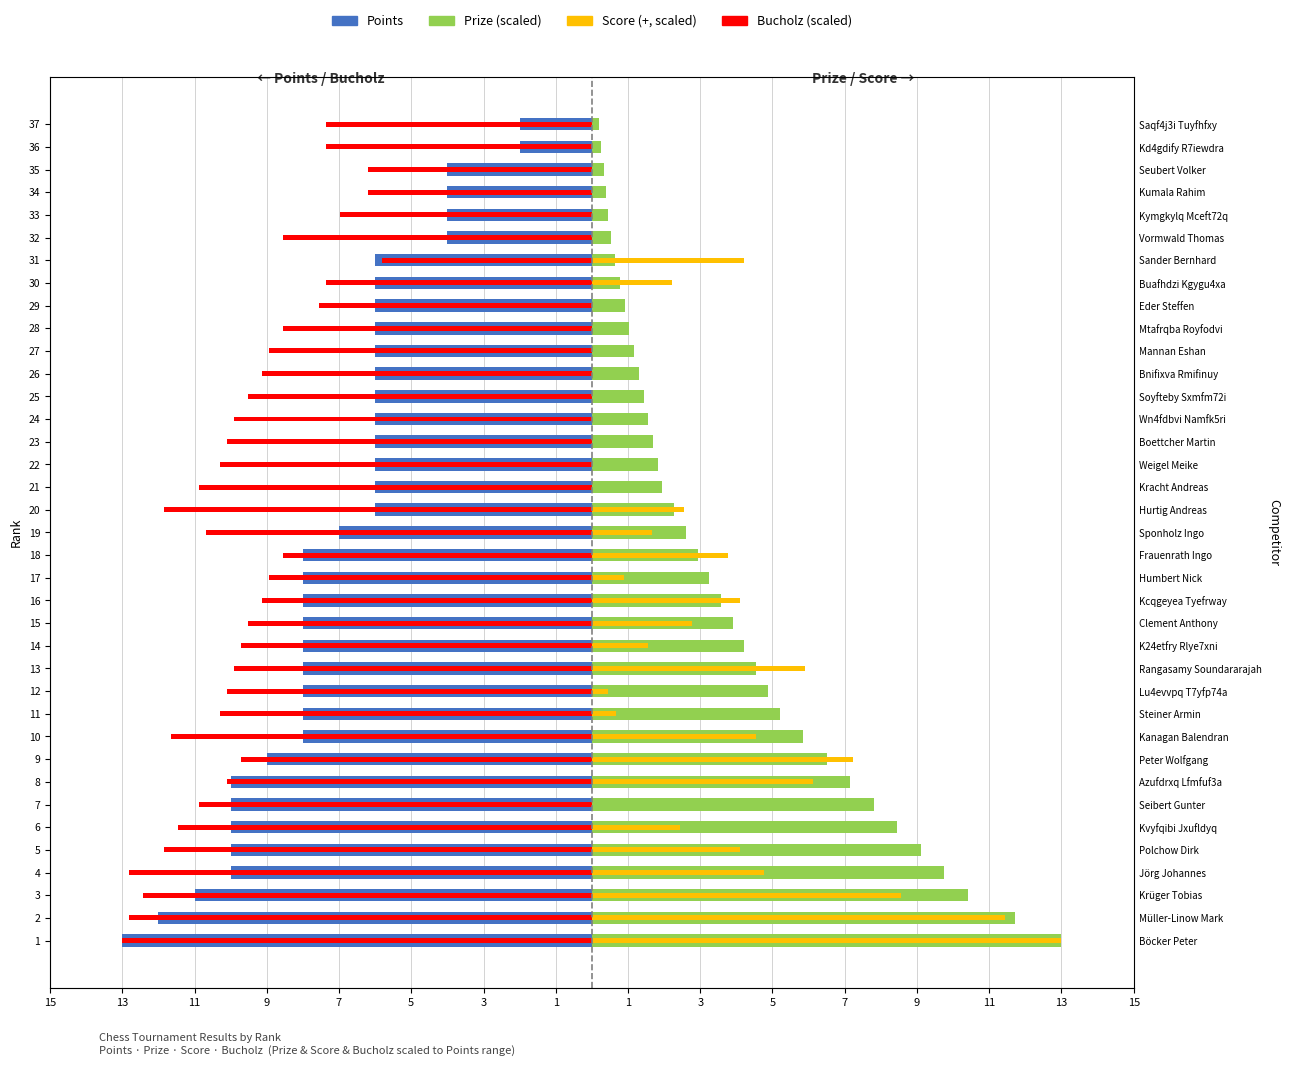

What is the maximum value shown in the chart?

13.0